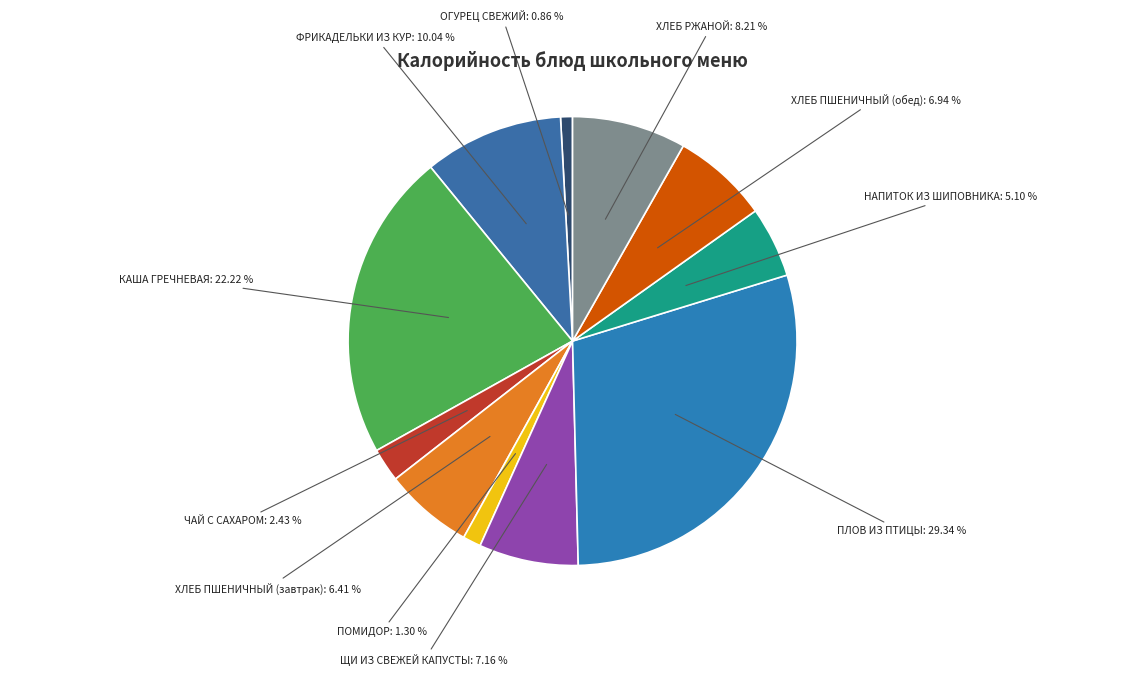

Between ХЛЕБ ПШЕНИЧНЫЙ (обед) and КАША ГРЕЧНЕВАЯ, which is larger?

КАША ГРЕЧНЕВАЯ